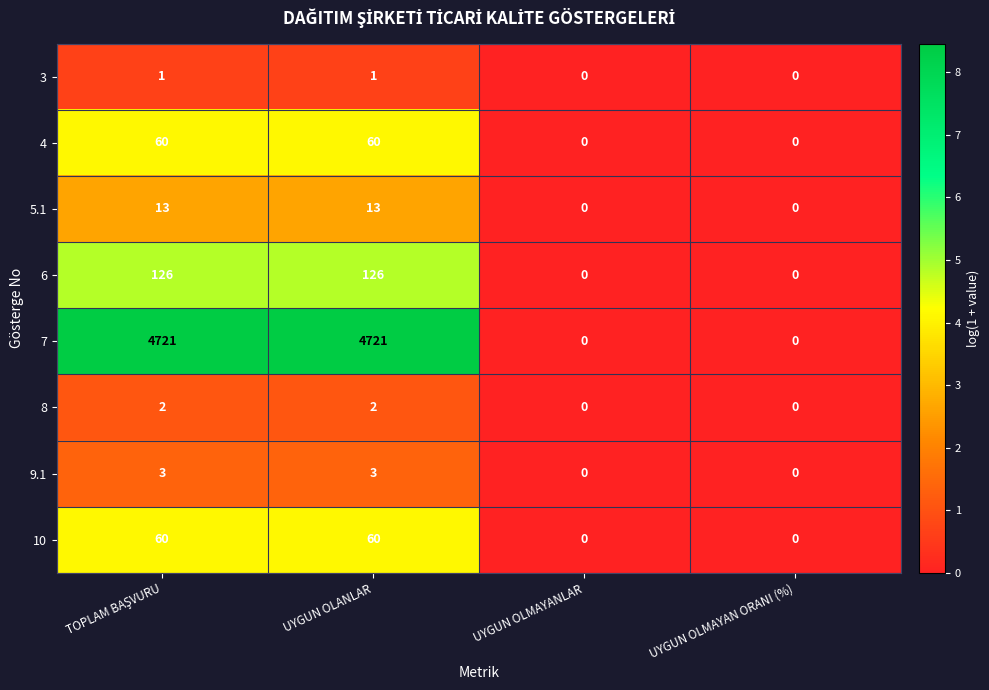

True or false: 8 has a value of -1 at UYGUN OLMAYAN ORANI (%).

False